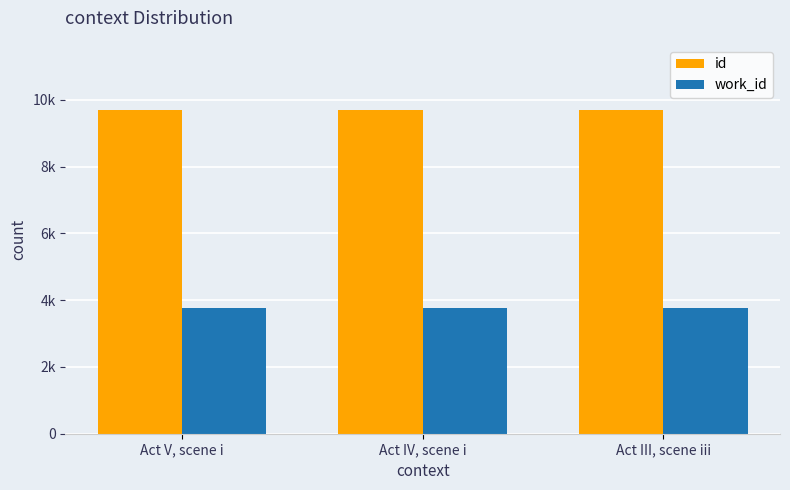

Reading left to right, what are all the values shown in this chart?

id: 9702	9703	9704
work_id: 3764	3764	3764